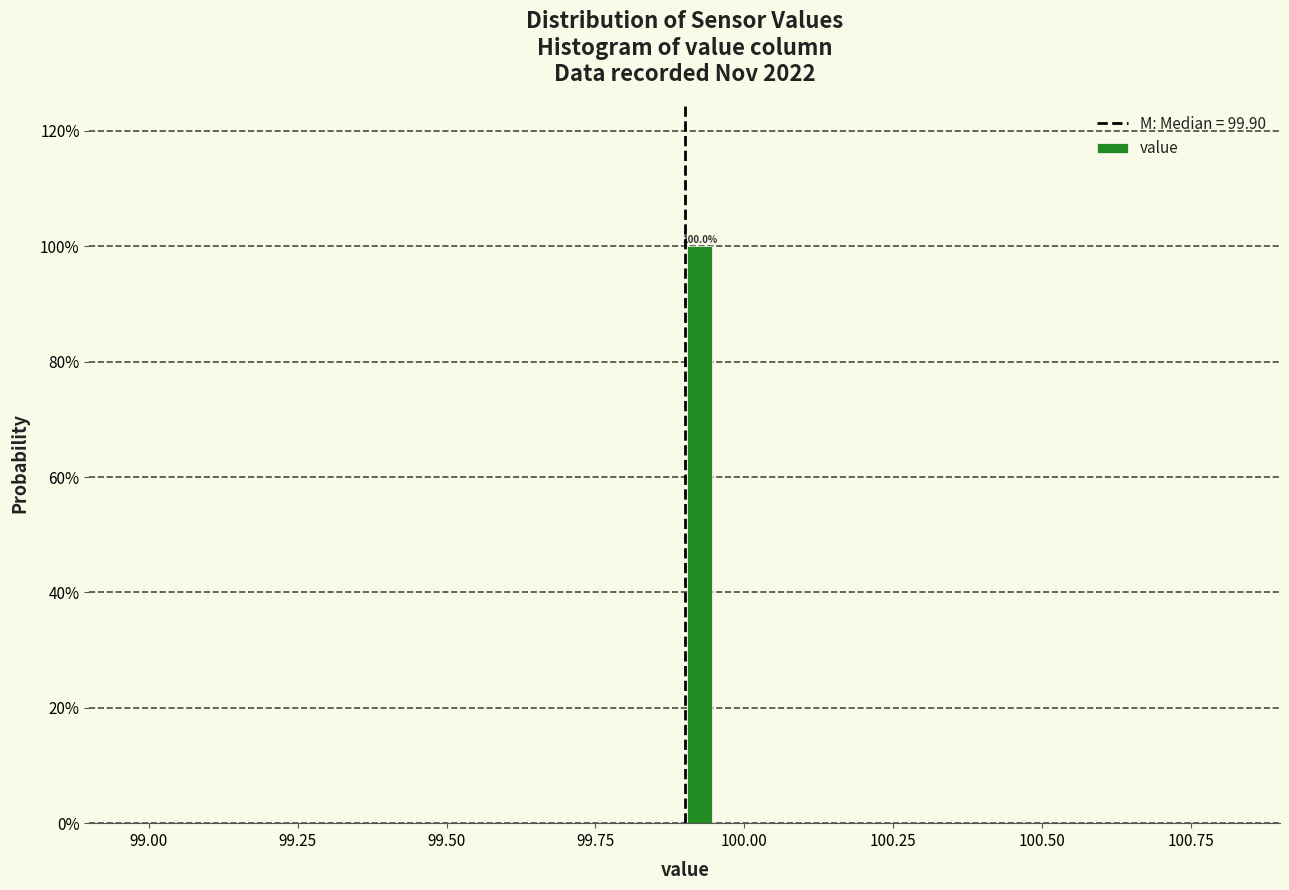

Read against the x-axis, roughly where is the centre of the tallest bar?

99.95